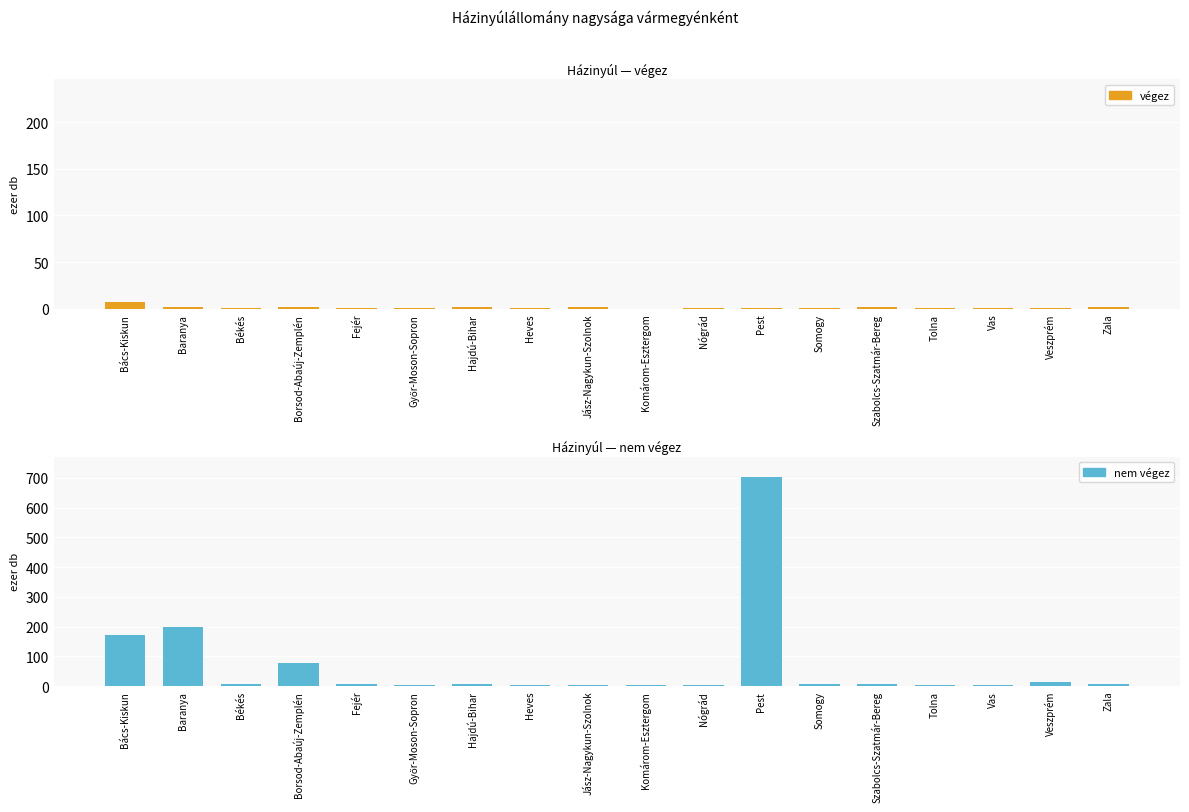

At how many categories does at least one series exceed 148?

3